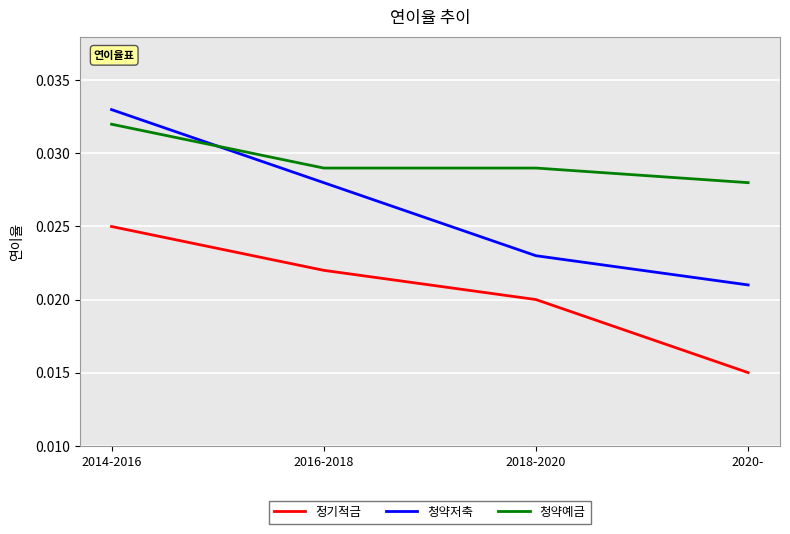

How many distinct data groups are displayed?

3